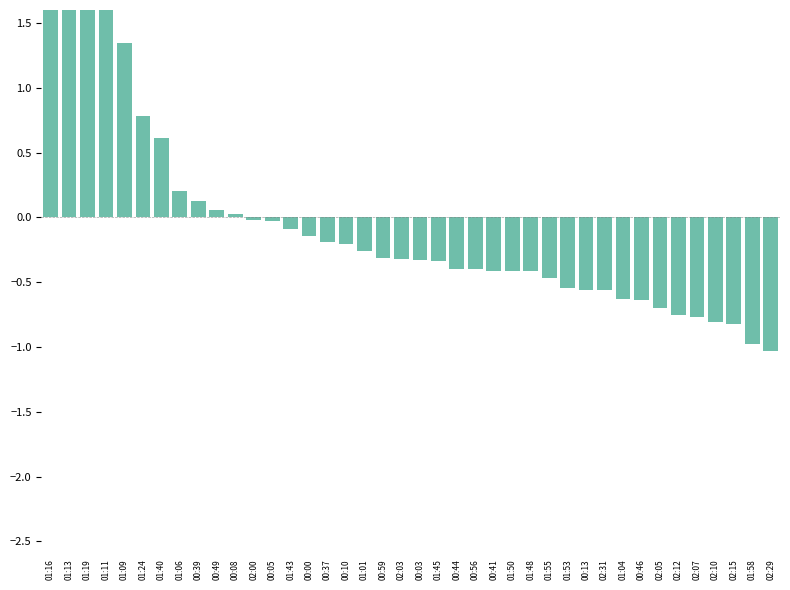

At which label does the data first exceed 0?

01:16